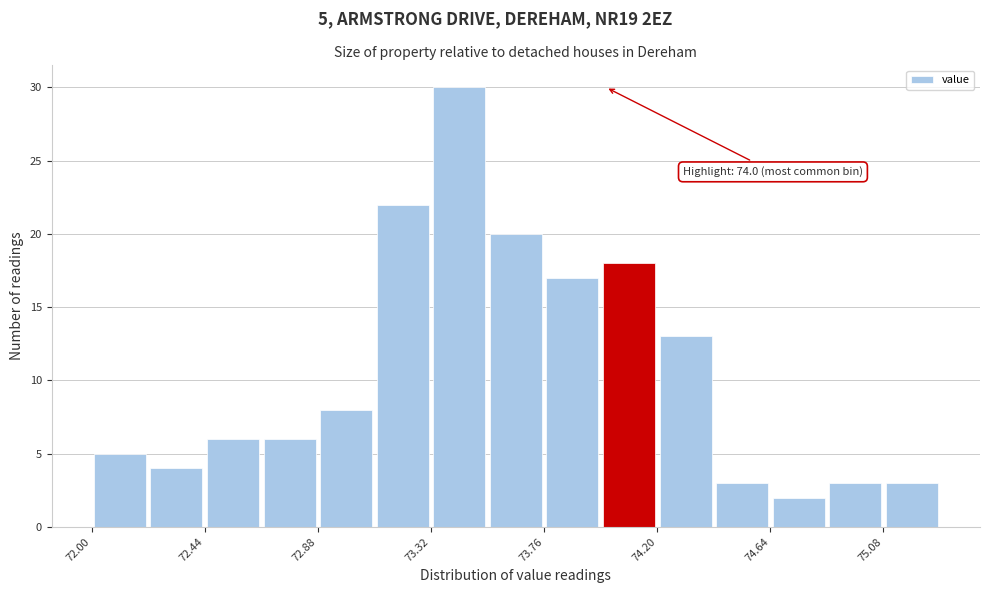

Over which range of the x-axis is the bar tallest?

73.32 to 73.54